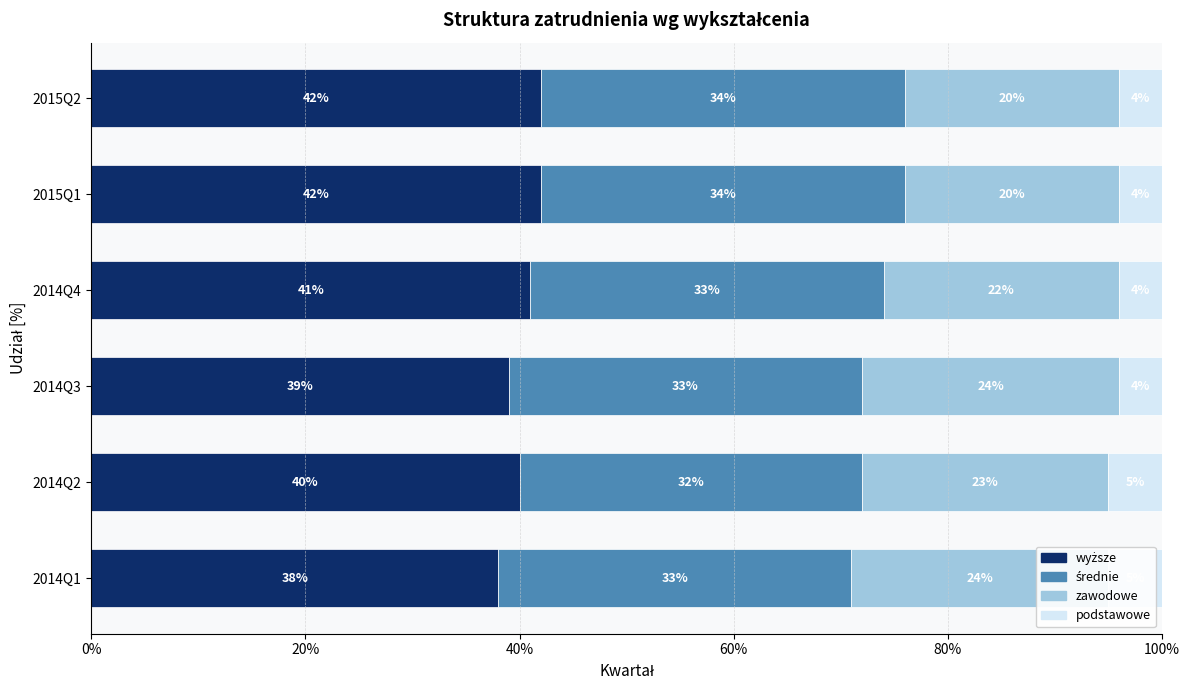

At how many categories does at least one series exceed 0?

6